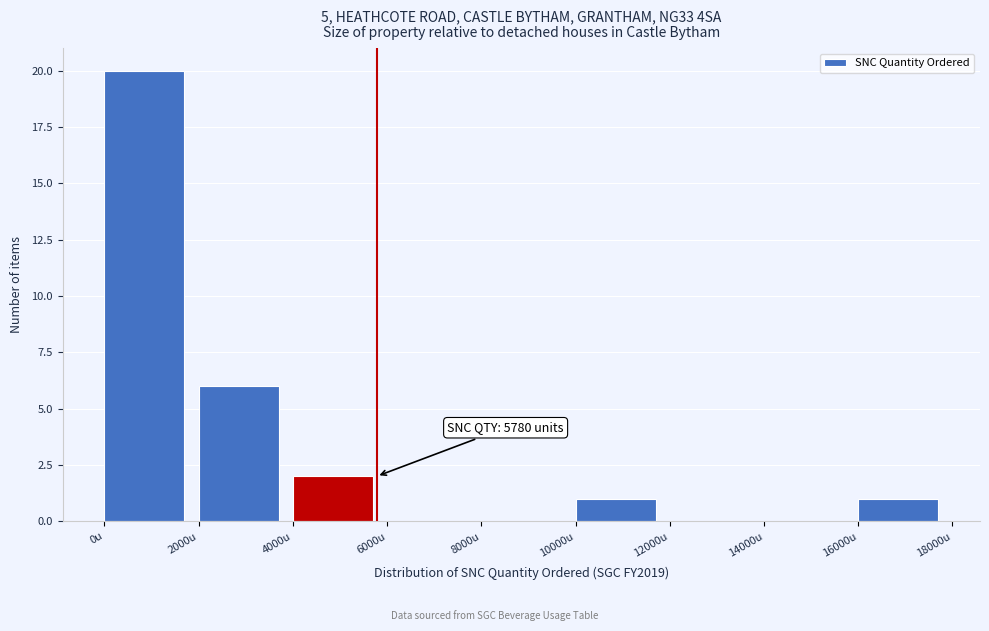

Which range on the x-axis has the tallest bar?

0 to 2000